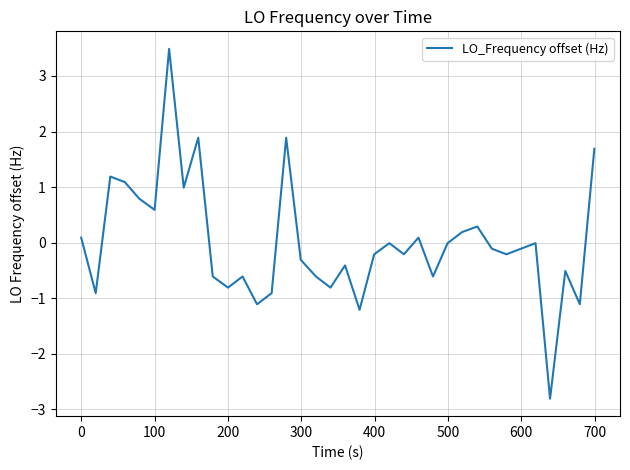

What is the smallest value displayed?

-2.8